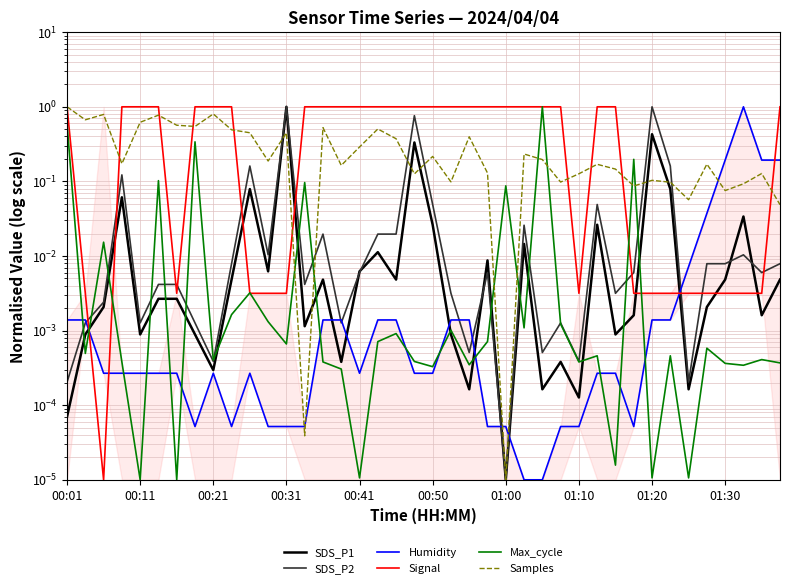

Which series has the largest total across all categories?

Signal